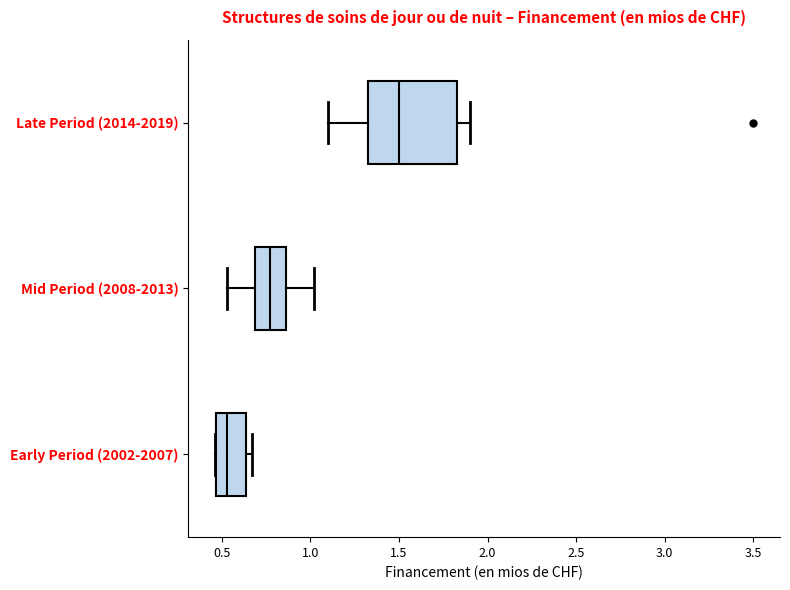

Which box's median line is the furthest to the right?

Late Period (2014-2019)